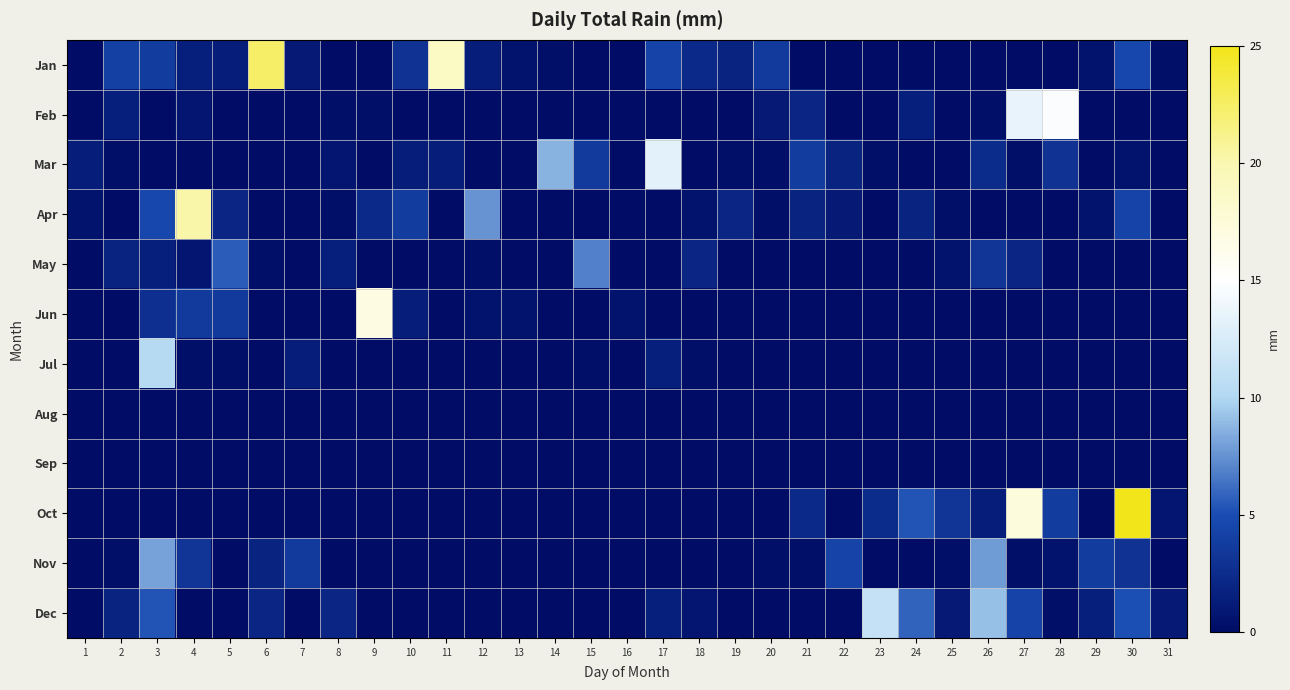

Which has a higher value, 11 or 8?

11